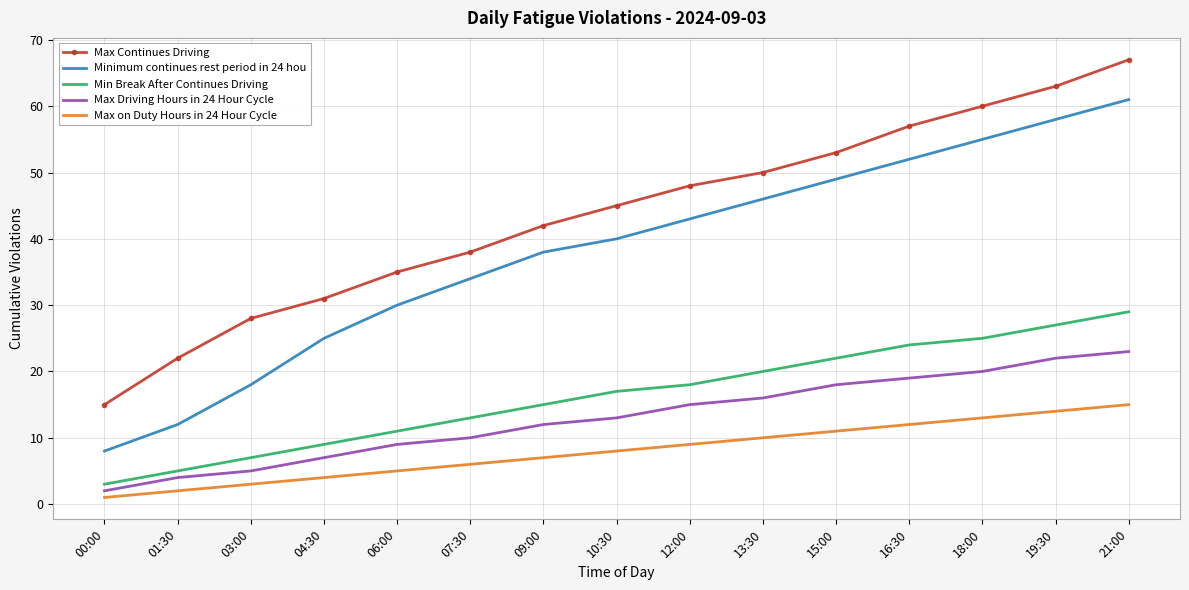

Read the Min Break After Continues Driving value at 16:30, to the nearest 5.

25